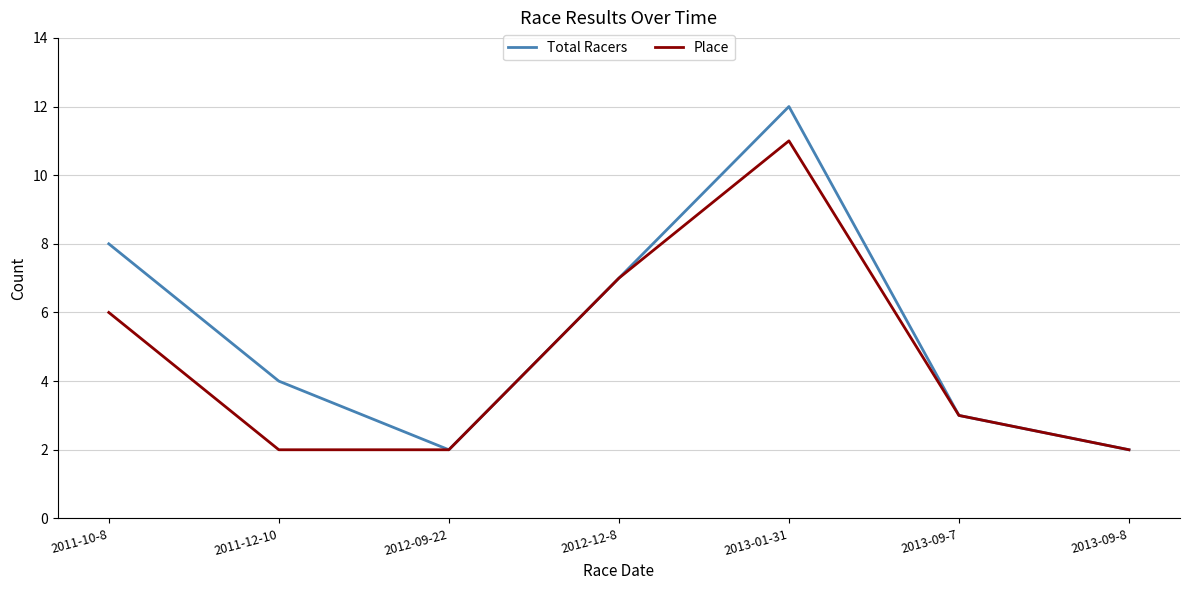

How many lines are shown in the chart?

2